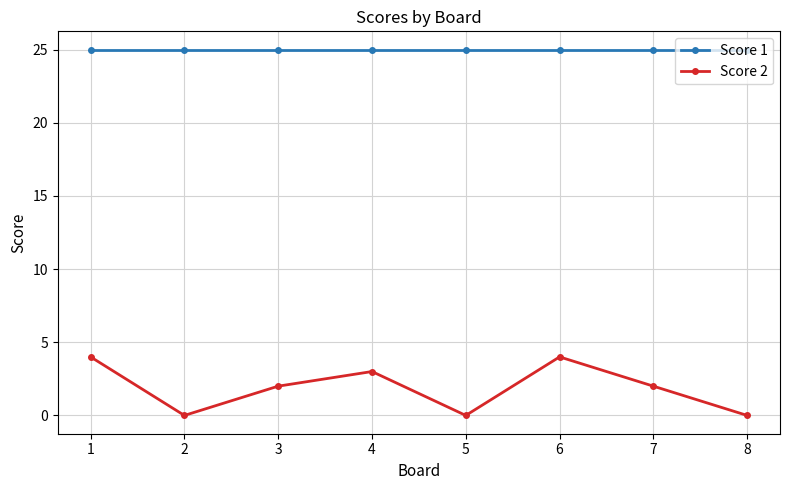

The Score 1 series shows 11 at 8. True or false?

False